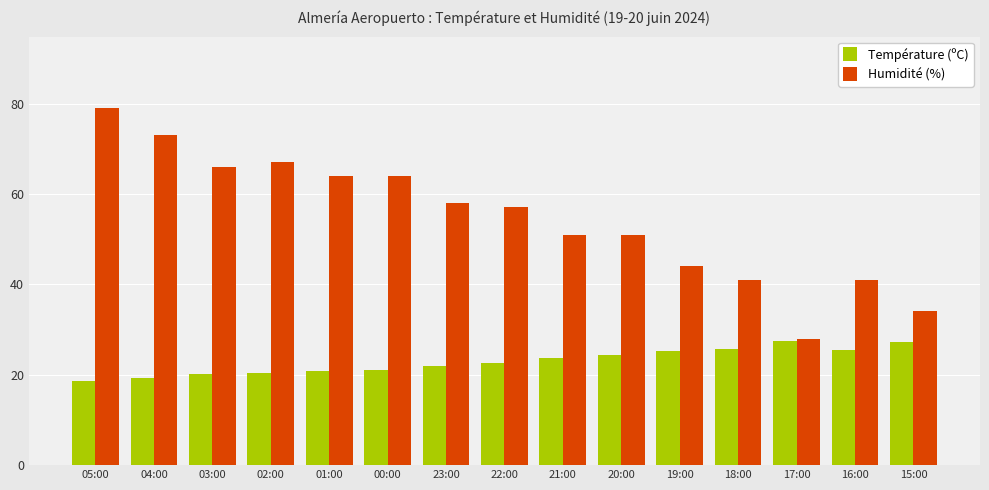

What is the sum of all Température (ºC) values?

343.9